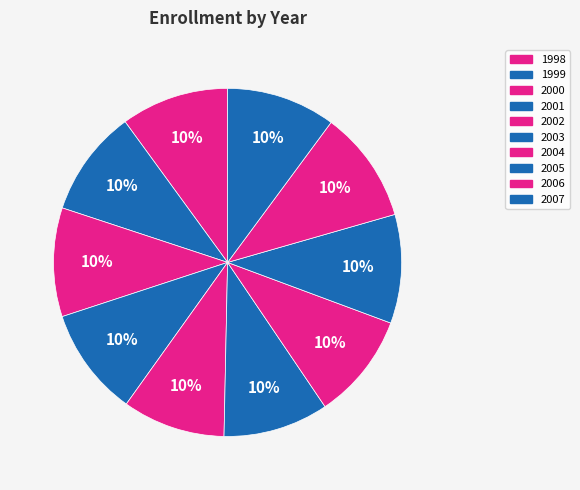

Which slice is the smallest?

2002